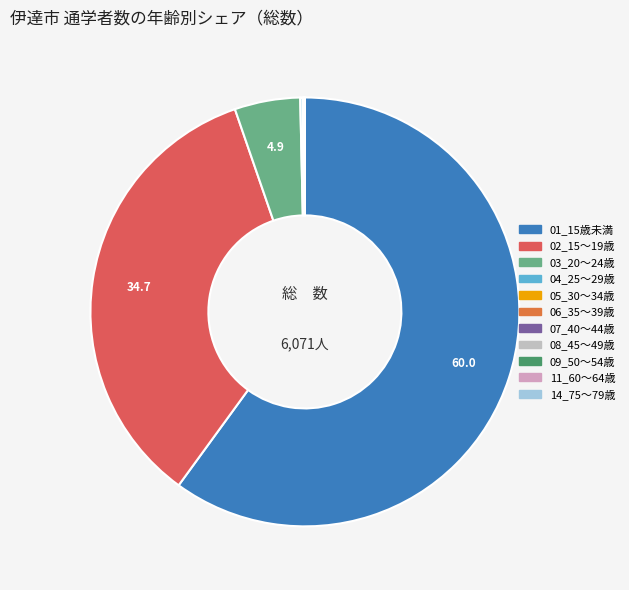

Is the sum of 09_50～54歳 and 05_30～34歳 greater than half?

No